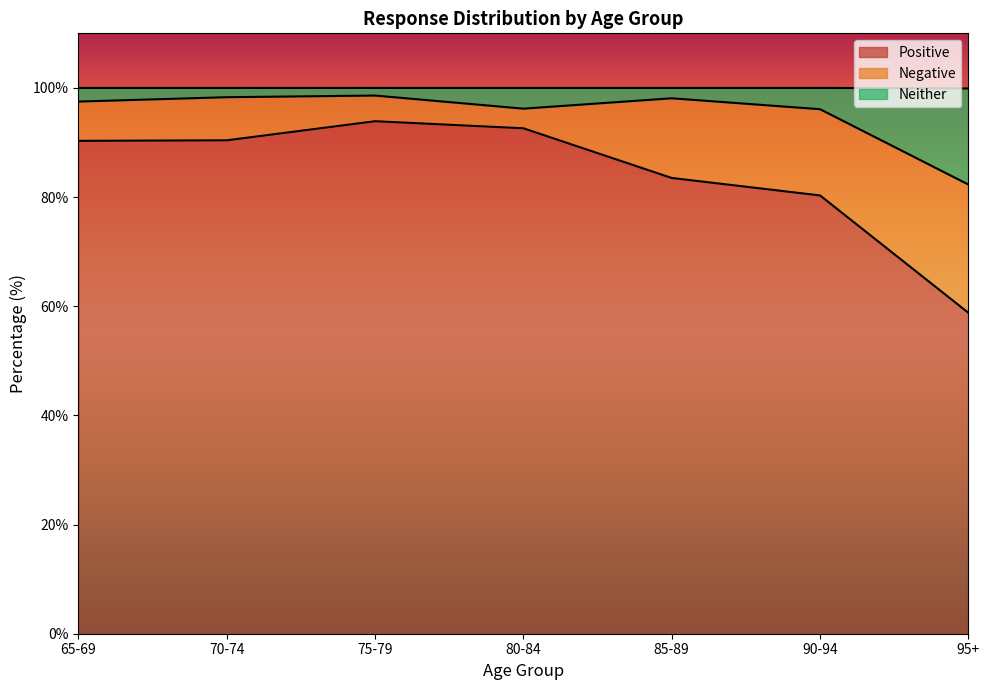

What is the highest value of the Positive series?

93.9